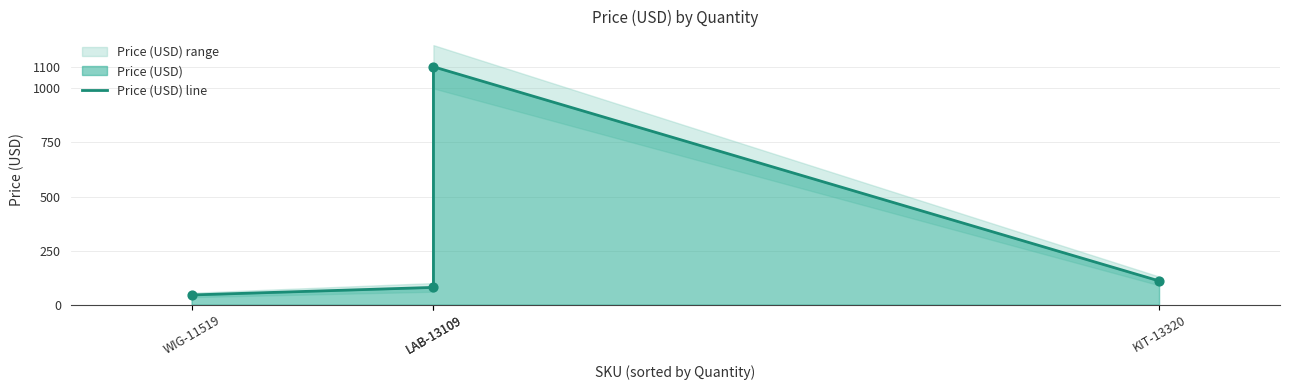

What is the change in value from LAB-13109 to KIT-13320?

-990.0